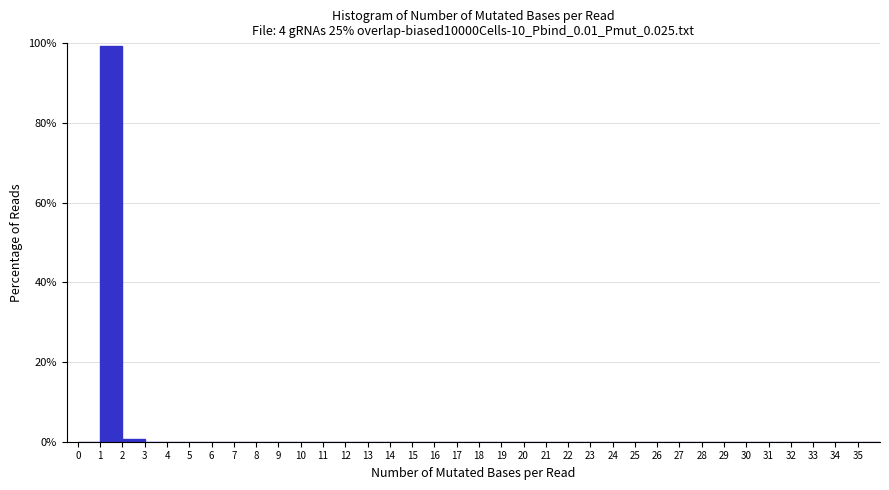

Reading left to right, transcribe this chart: for each bar, give the range it covers on the x-axis and its height. The values are not printed on the chart, so give them approximately, as read against the axis.

0 to 1: 0
1 to 2: 100
2 to 3: under 2
3 to 4: 0
4 to 5: 0
5 to 6: 0
6 to 7: 0
7 to 8: 0
8 to 9: 0
9 to 10: 0
10 to 11: 0
11 to 12: 0
12 to 13: 0
13 to 14: 0
14 to 15: 0
15 to 16: 0
16 to 17: 0
17 to 18: 0
18 to 19: 0
19 to 20: 0
20 to 21: 0
21 to 22: 0
22 to 23: 0
23 to 24: 0
24 to 25: 0
25 to 26: 0
26 to 27: 0
27 to 28: 0
28 to 29: 0
29 to 30: 0
30 to 31: 0
31 to 32: 0
32 to 33: 0
33 to 34: 0
34 to 35: 0
35 to 36: 0